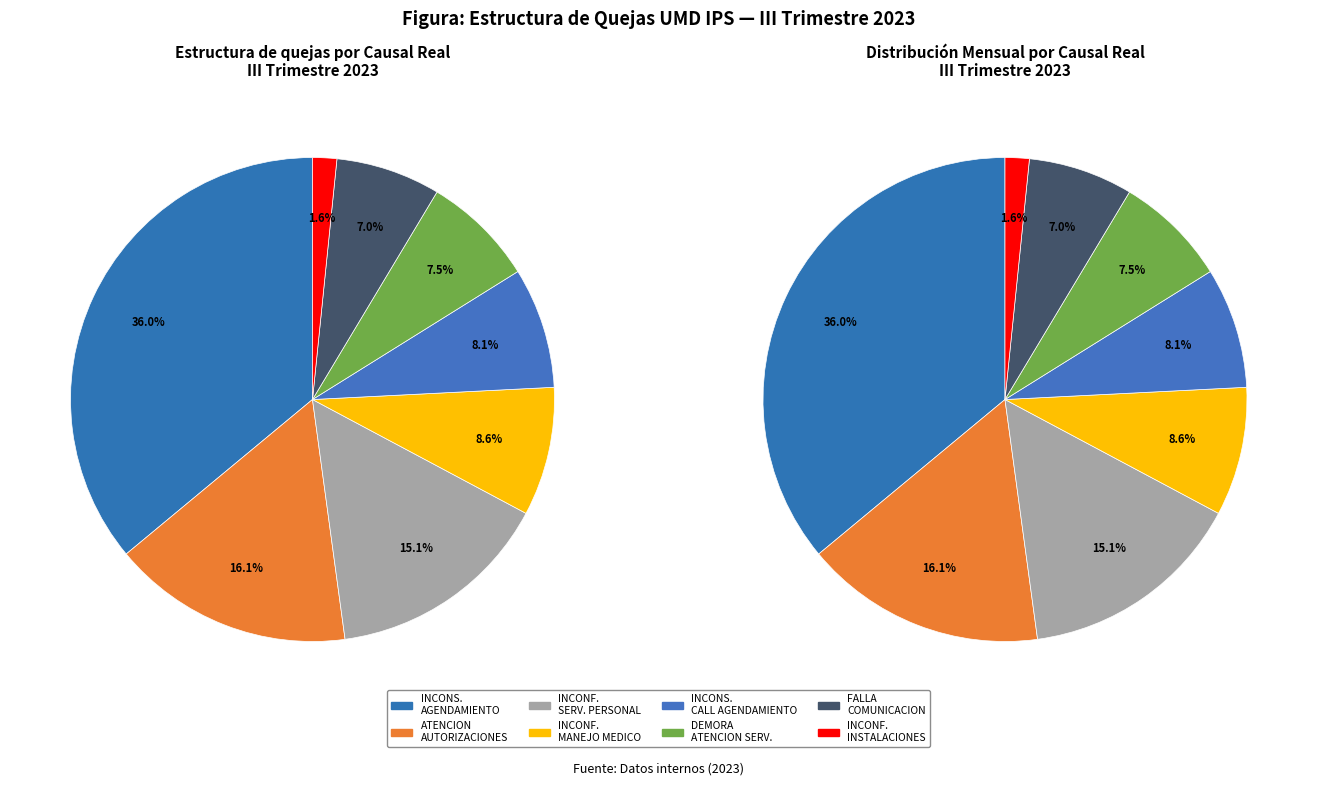

To the nearest percent, what is the difference between the largest and smallest slice percentages?

34%